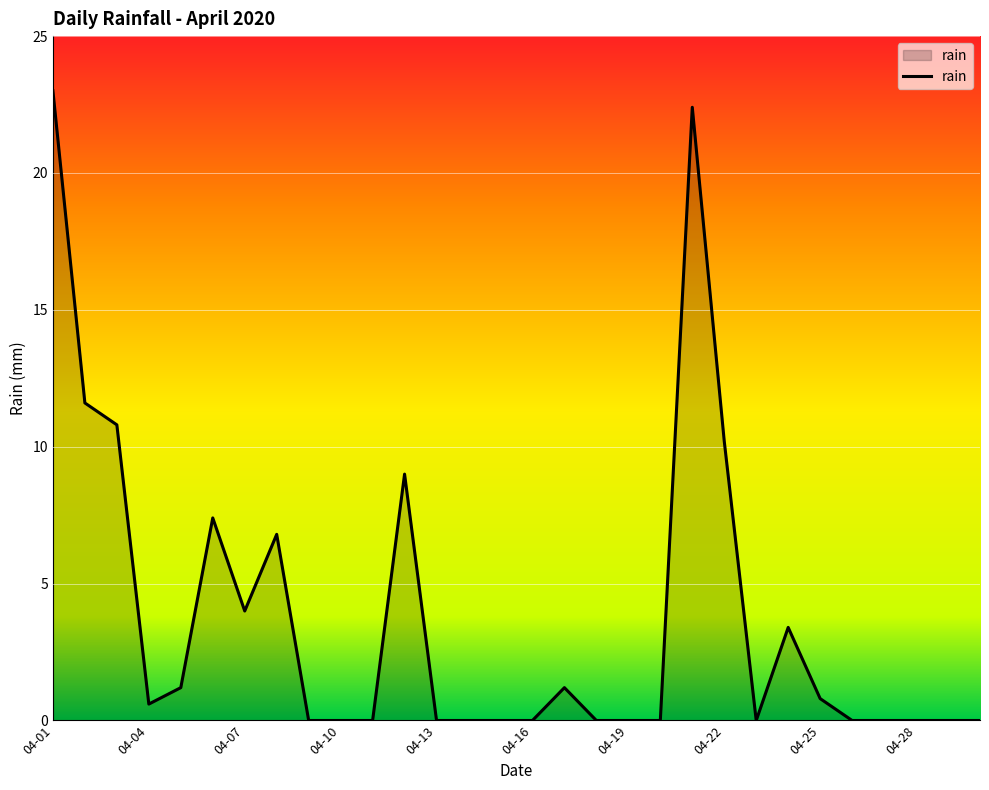

What is the greatest value displayed?

23.0